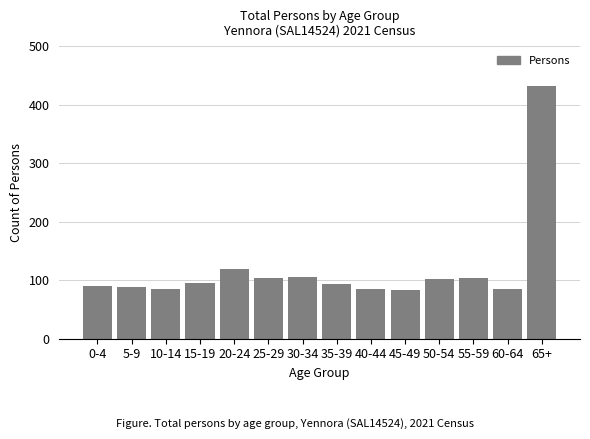

Approximately how many times larger is the value at 5-9 compared to 50-54?

0.9